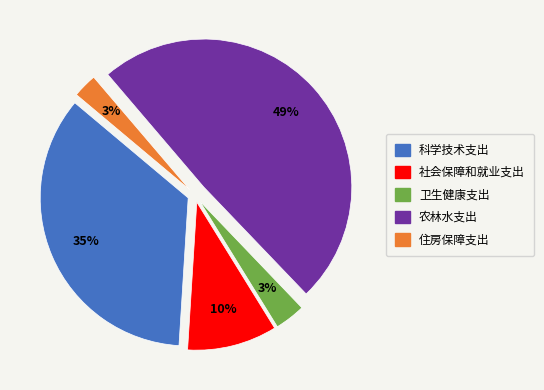

Is the sum of 社会保障和就业支出 and 卫生健康支出 greater than half?

No